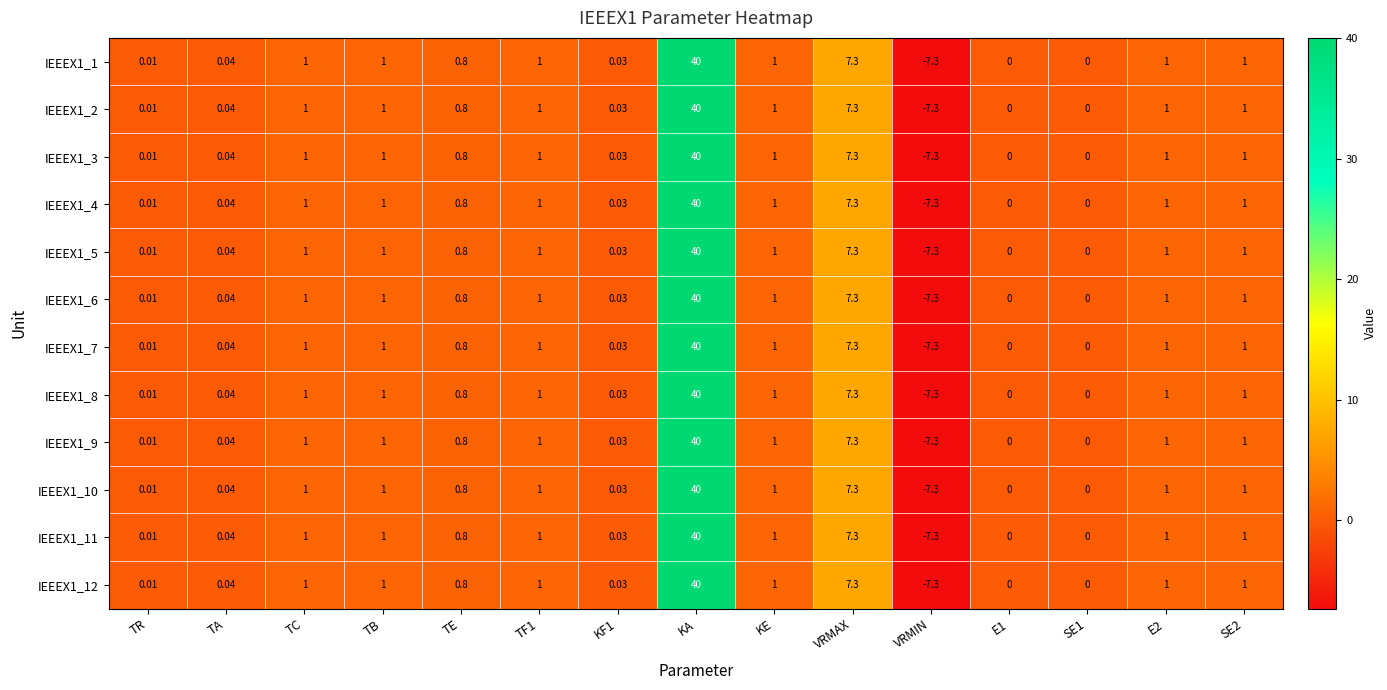

At which label is IEEEX1_2 closest to 16?

VRMAX